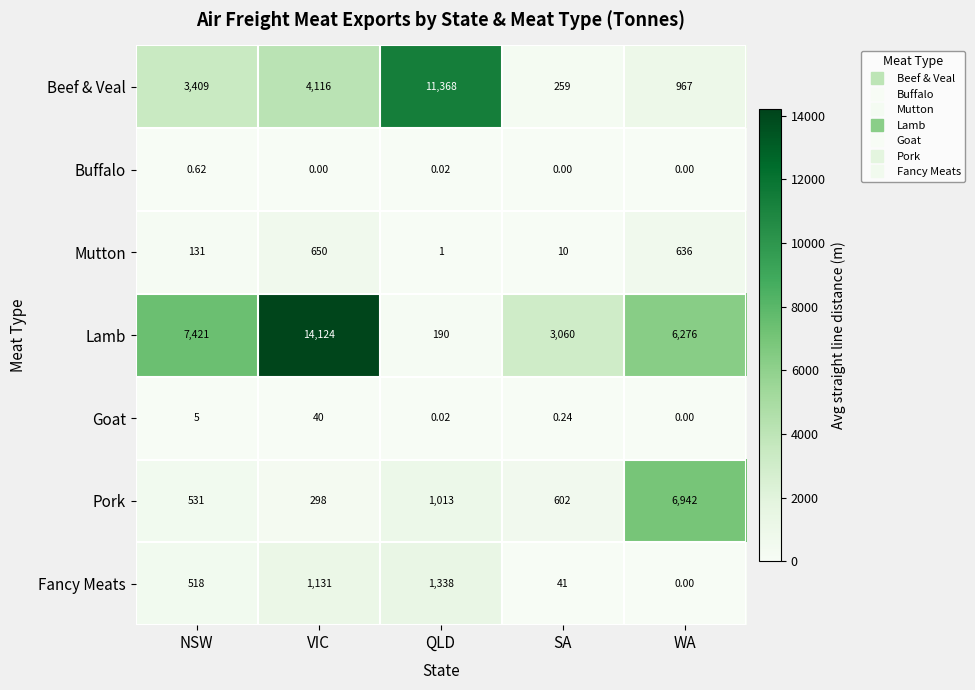

Which series changed the most between VIC and SA?

Lamb